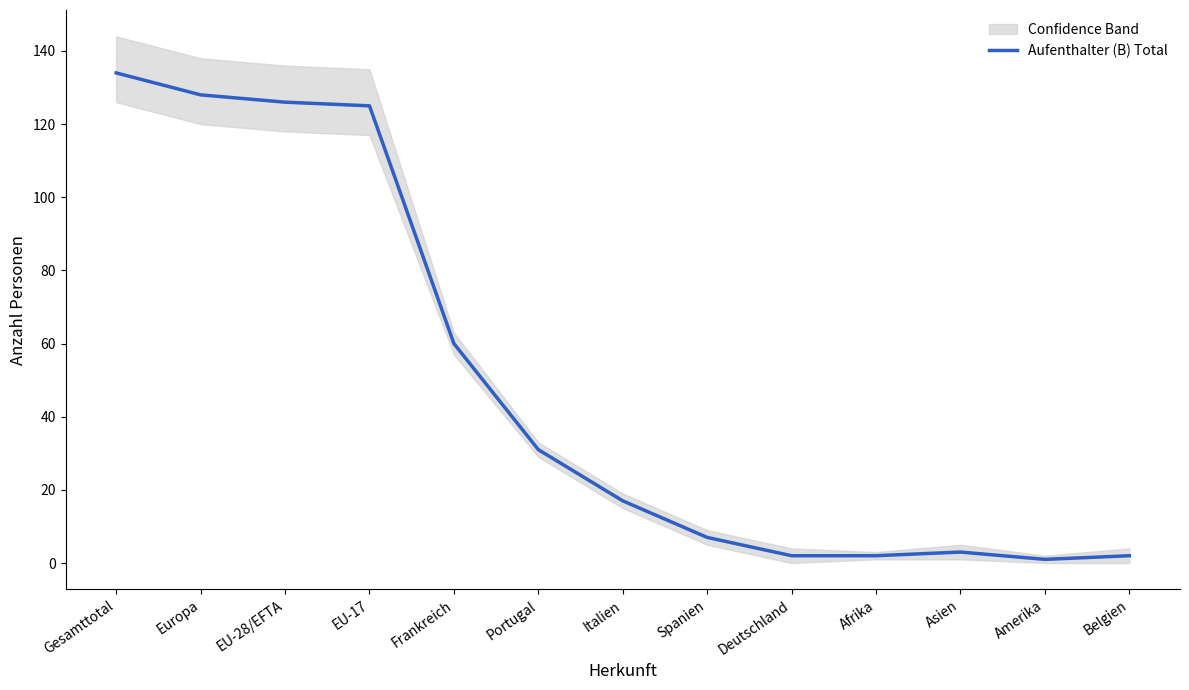

What is the sum of the values at Portugal and Italien?

48